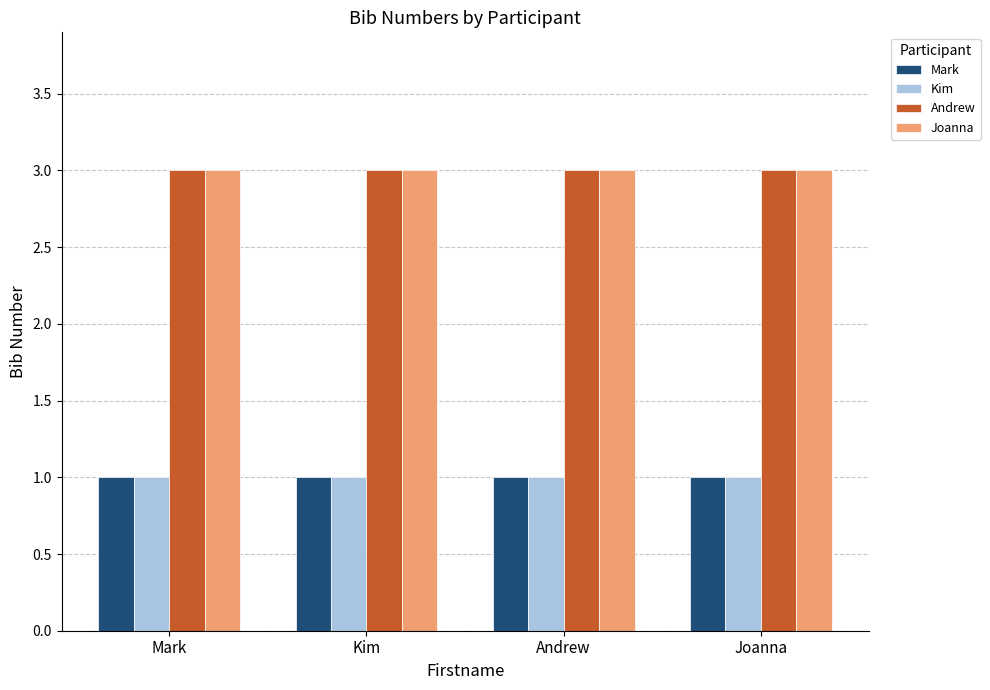

What is the lowest value of the Andrew series?

3